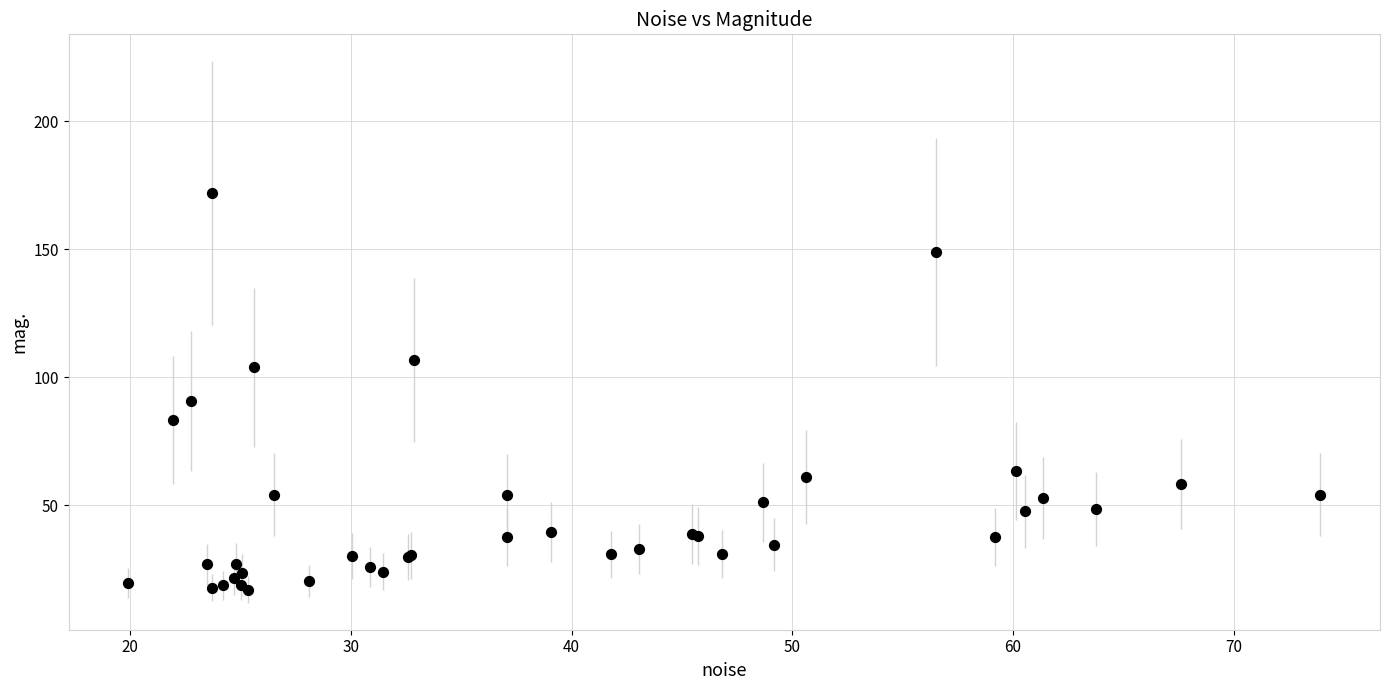

What Y value in the scatter plot is closest to 94?

90.7